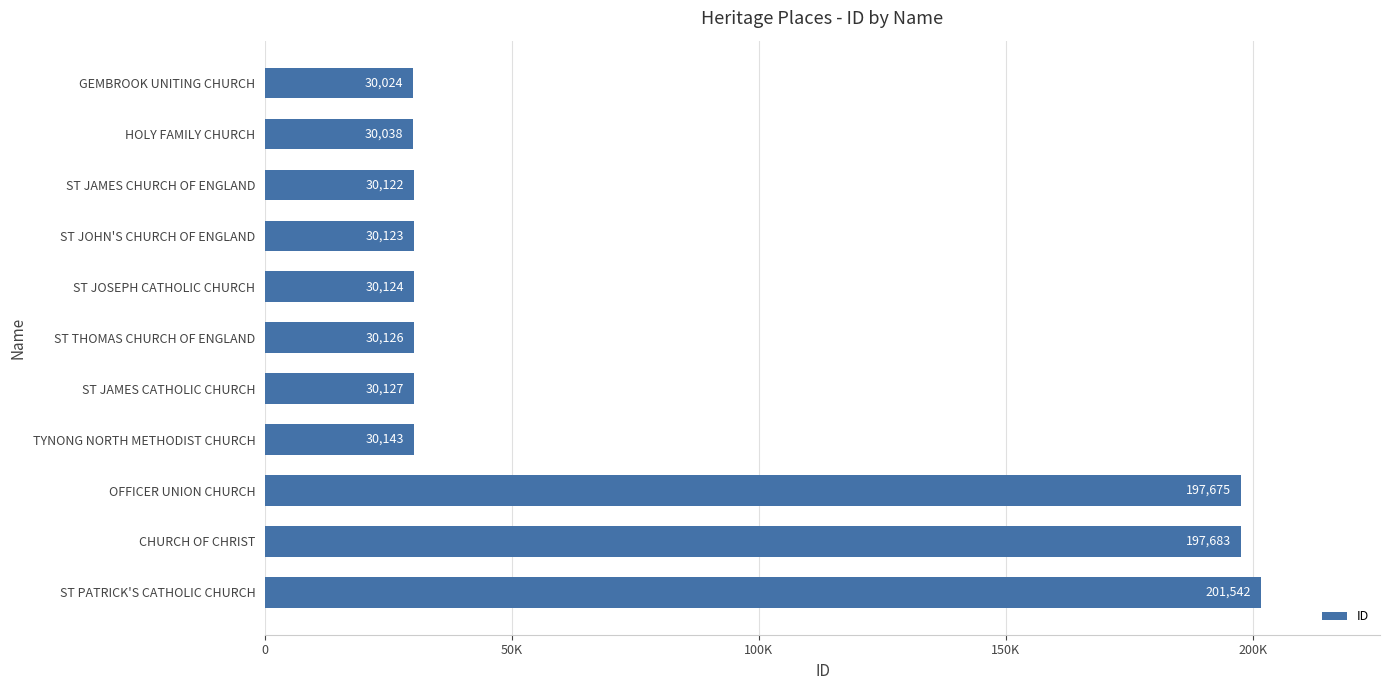

Are the bars horizontal?

Yes